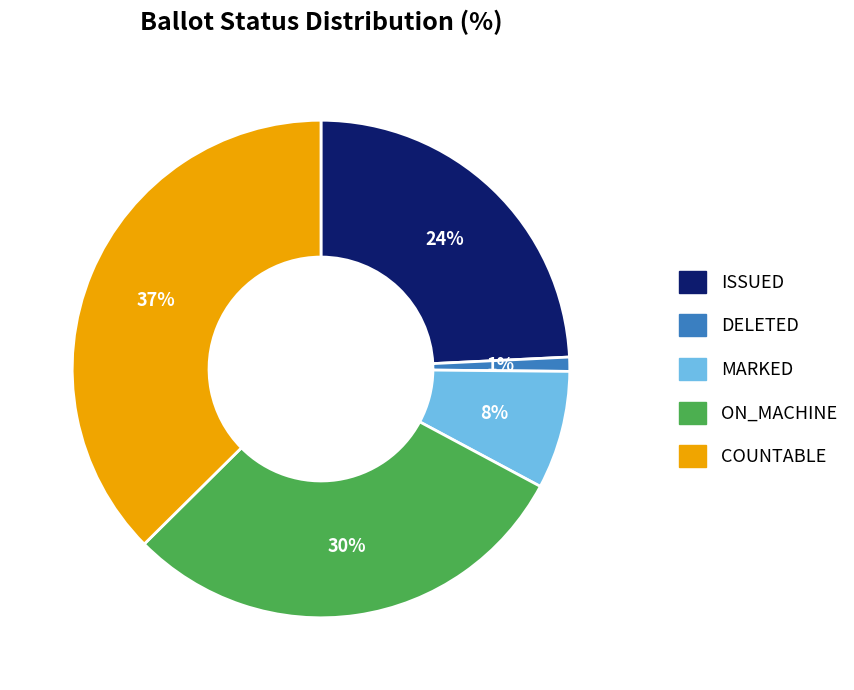

Is there any slice that represents more than half of the pie?

No